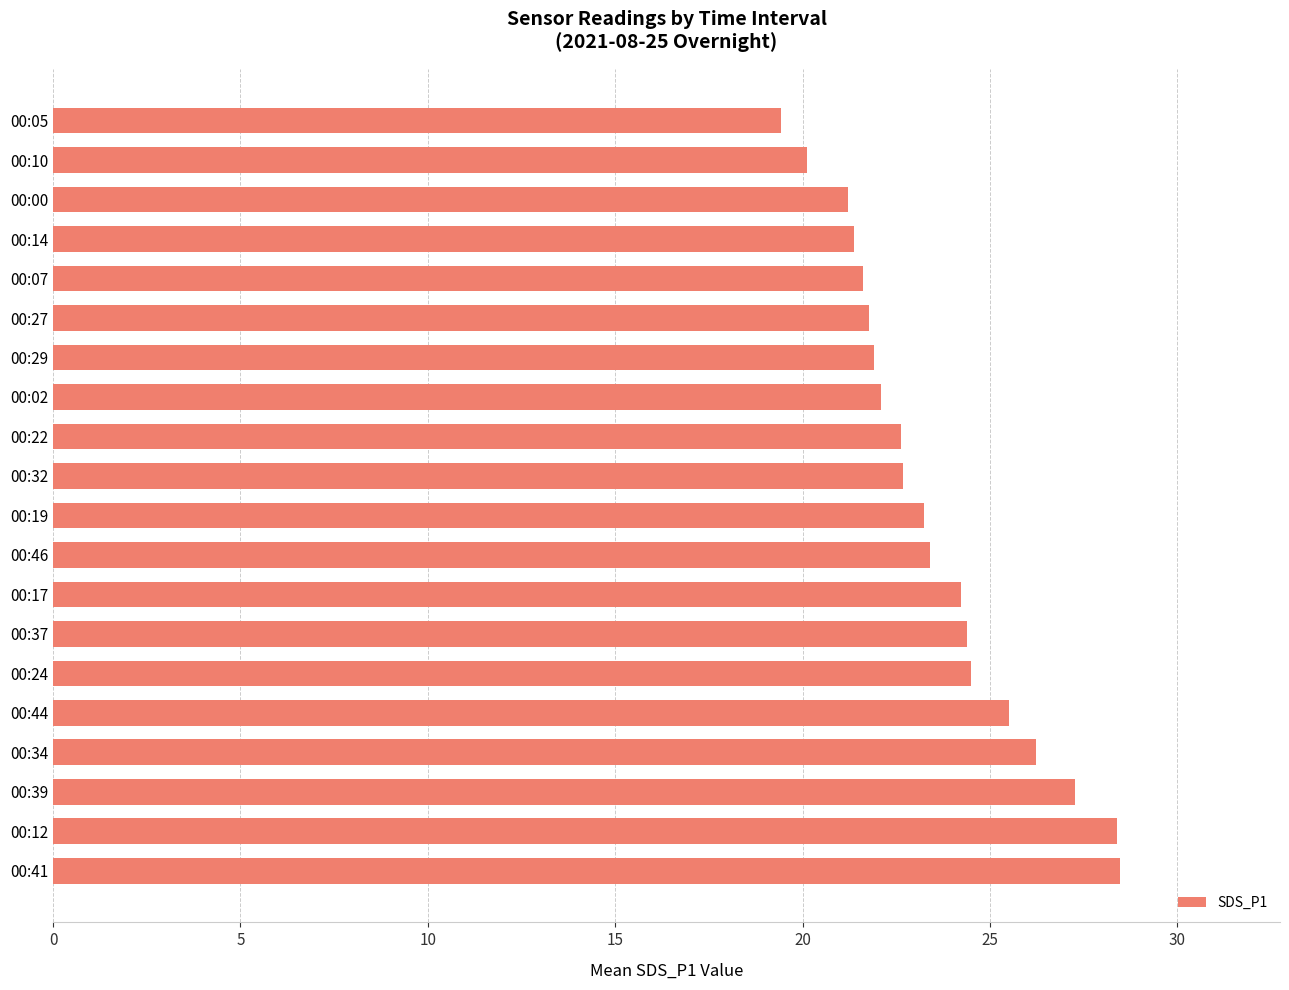

Between 00:05 and 00:27, which is larger?

00:27